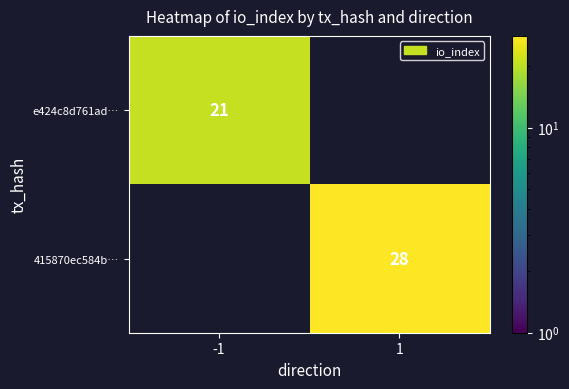

Is it true that e424c8d761ad… equals 6 at -1?

False